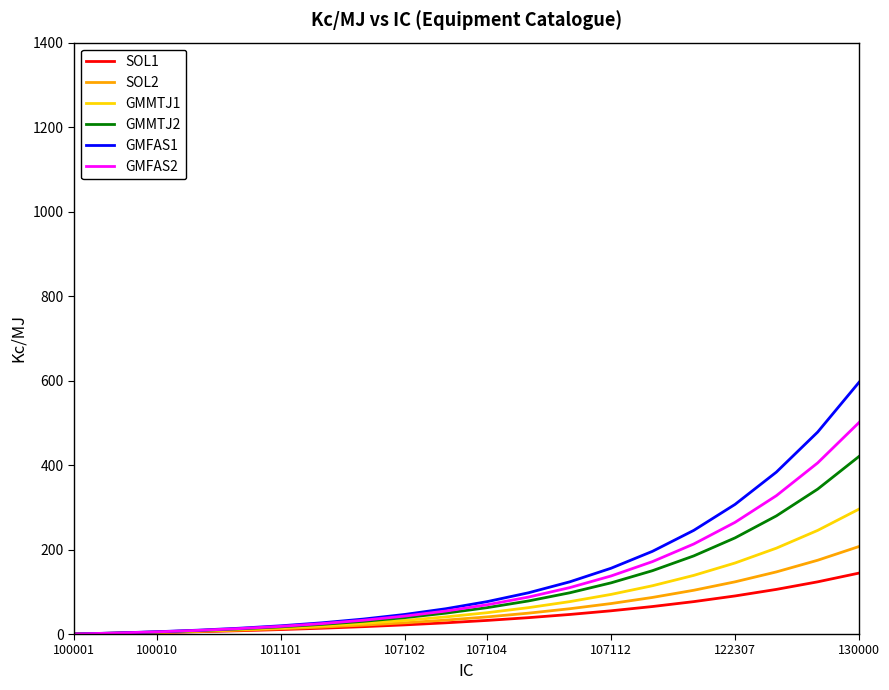

What is the average value of the GMFAS2 series?

124.4